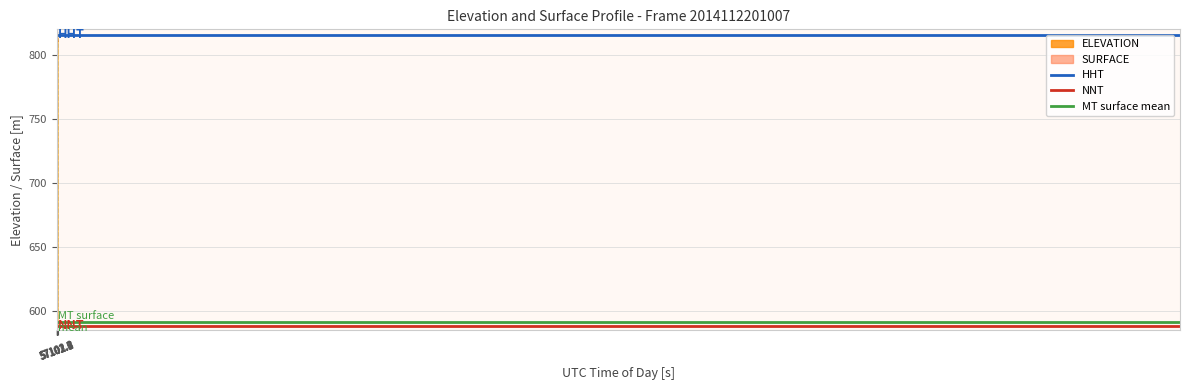

What is the value of the HHT point at the 1st from the left?

815.7